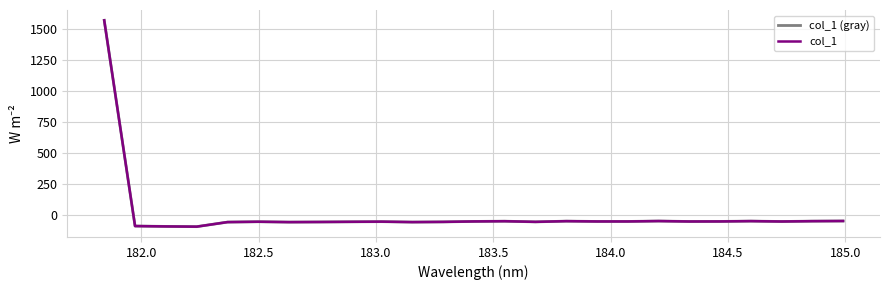

Is this an area chart (filled region under the line)?

No